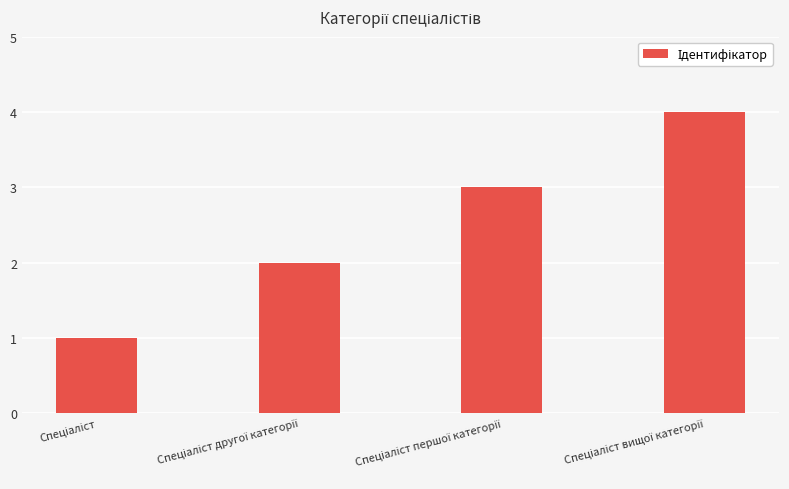

What is the difference between the second highest and second lowest values?

1